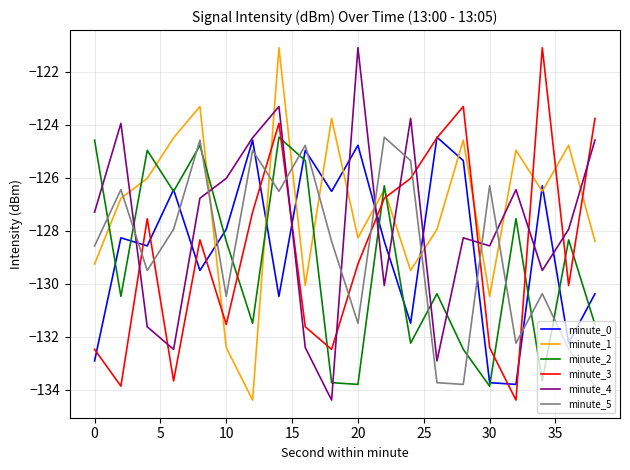

True or false: minute_4 has more than 0 points higher than both neighbors.

True